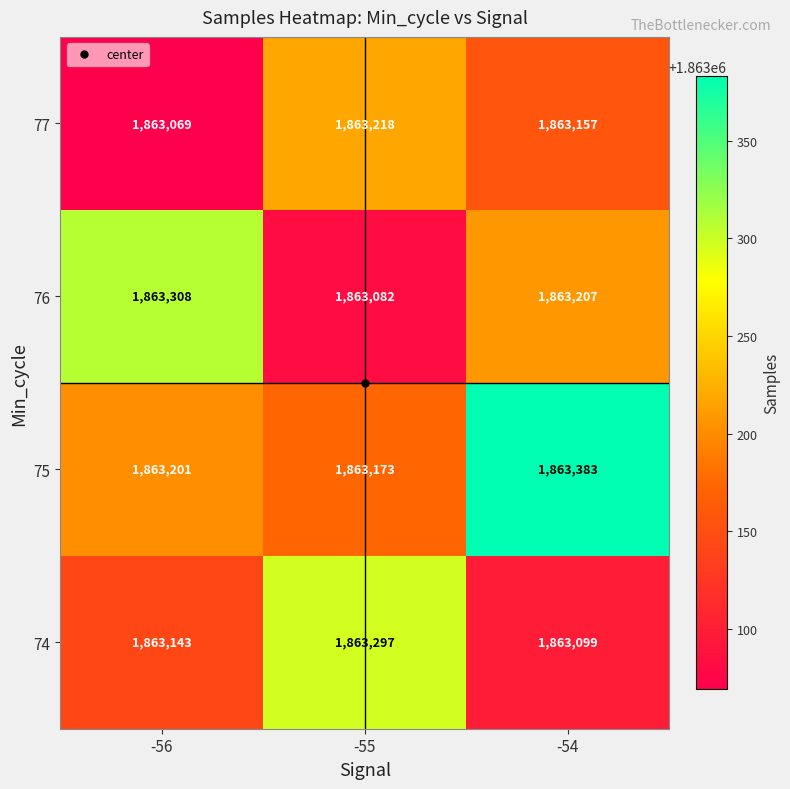

Which label corresponds to the smallest value in the chart?

-56